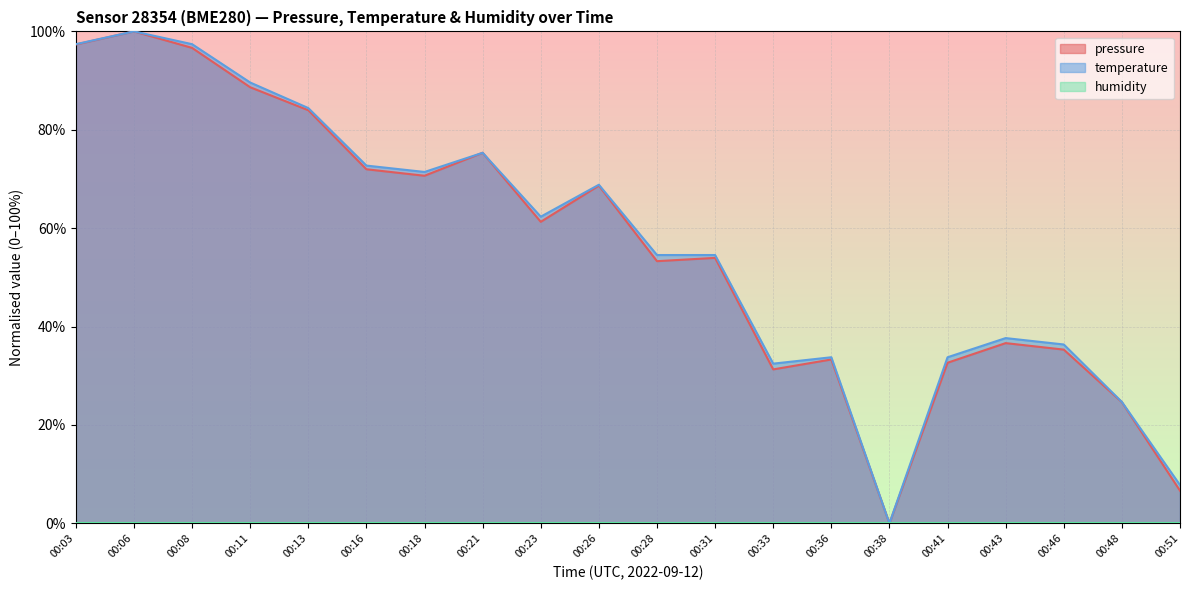

True or false: temperature has a value of 0.3 at 00:31.

False